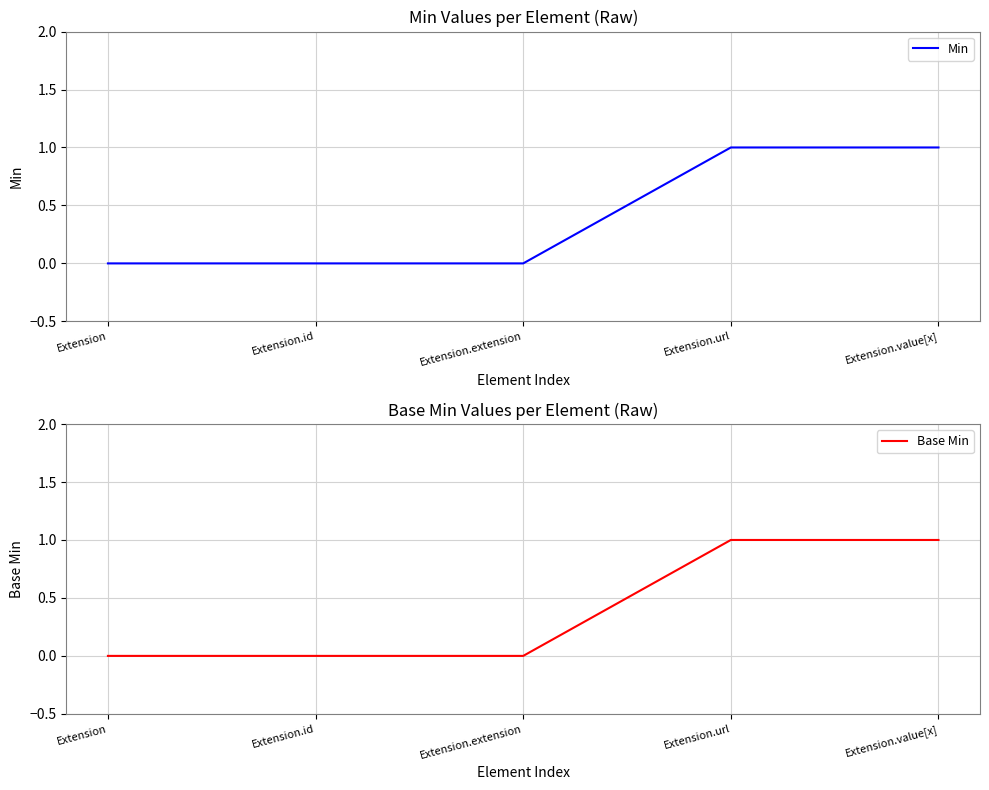

Does the chart display data point markers on the line(s)?

No